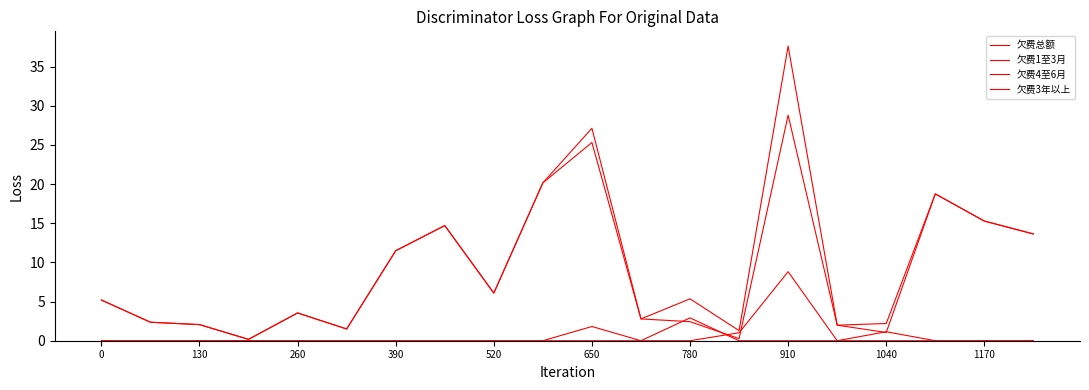

Does the chart display data point markers on the line(s)?

No